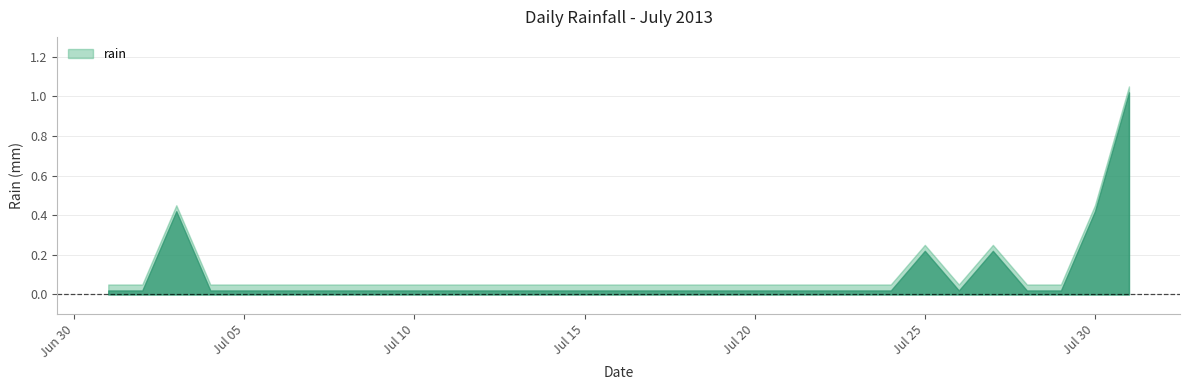

List the labels in order of value, largest first.

2013-07-31, 2013-07-03, 2013-07-30, 2013-07-25, 2013-07-27, 2013-07-01, 2013-07-02, 2013-07-04, 2013-07-05, 2013-07-06, 2013-07-07, 2013-07-08, 2013-07-09, 2013-07-10, 2013-07-11, 2013-07-12, 2013-07-13, 2013-07-14, 2013-07-15, 2013-07-16, 2013-07-17, 2013-07-18, 2013-07-19, 2013-07-20, 2013-07-21, 2013-07-22, 2013-07-23, 2013-07-24, 2013-07-26, 2013-07-28, 2013-07-29